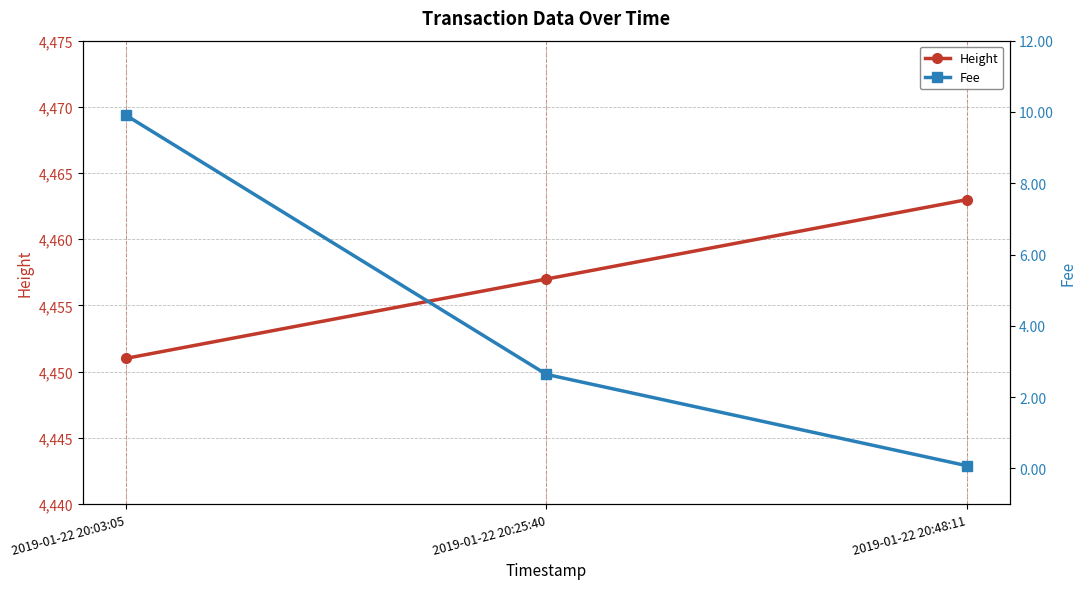

What position from the left is 2019-01-22 20:25:40?

2